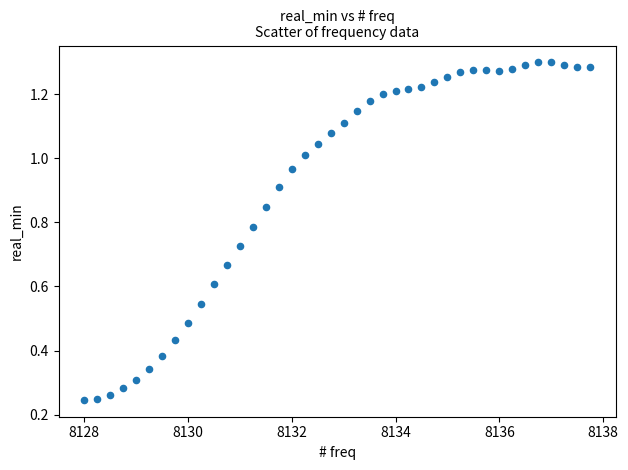

What is the range of X values (max minus min)?

9.8